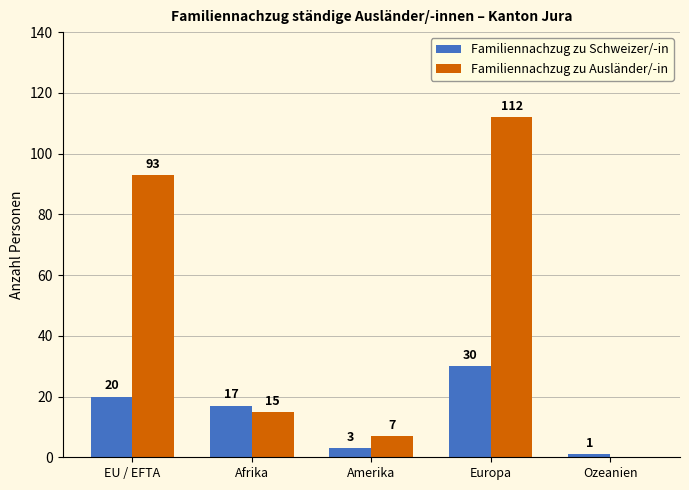

What are all the series names shown in the legend?

Familiennachzug zu Schweizer/-in, Familiennachzug zu Ausländer/-in